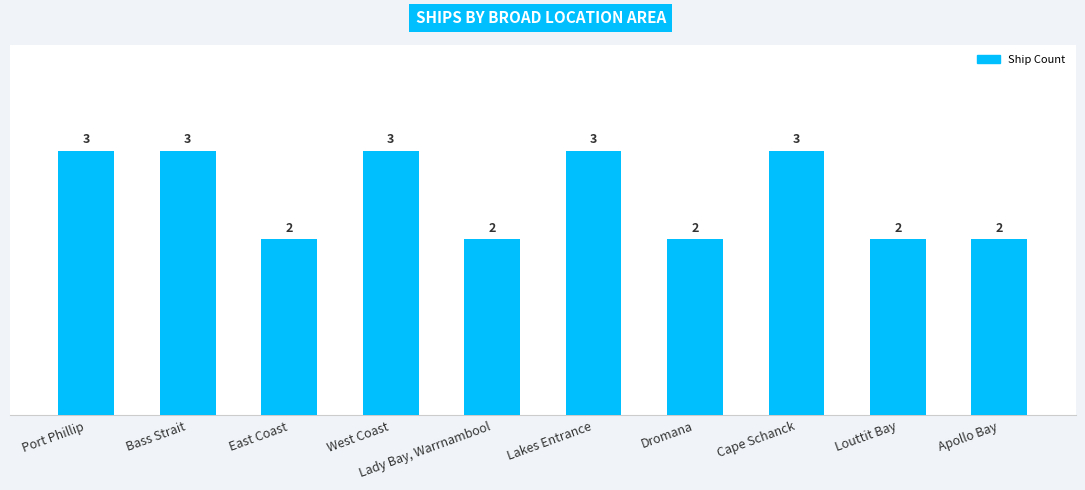

Is it true that the value at Lakes Entrance is 1?

False